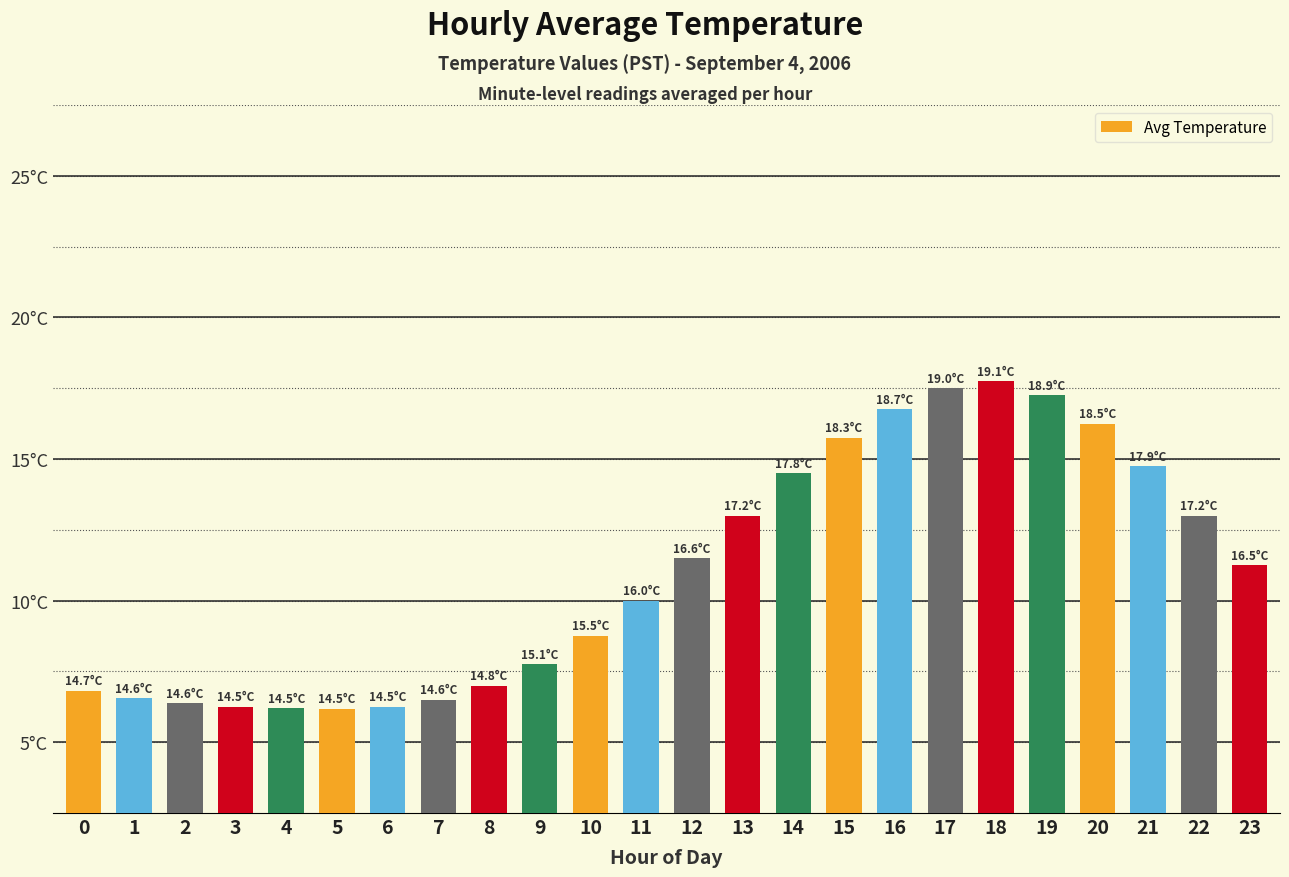

Does the chart contain any negative values?

No